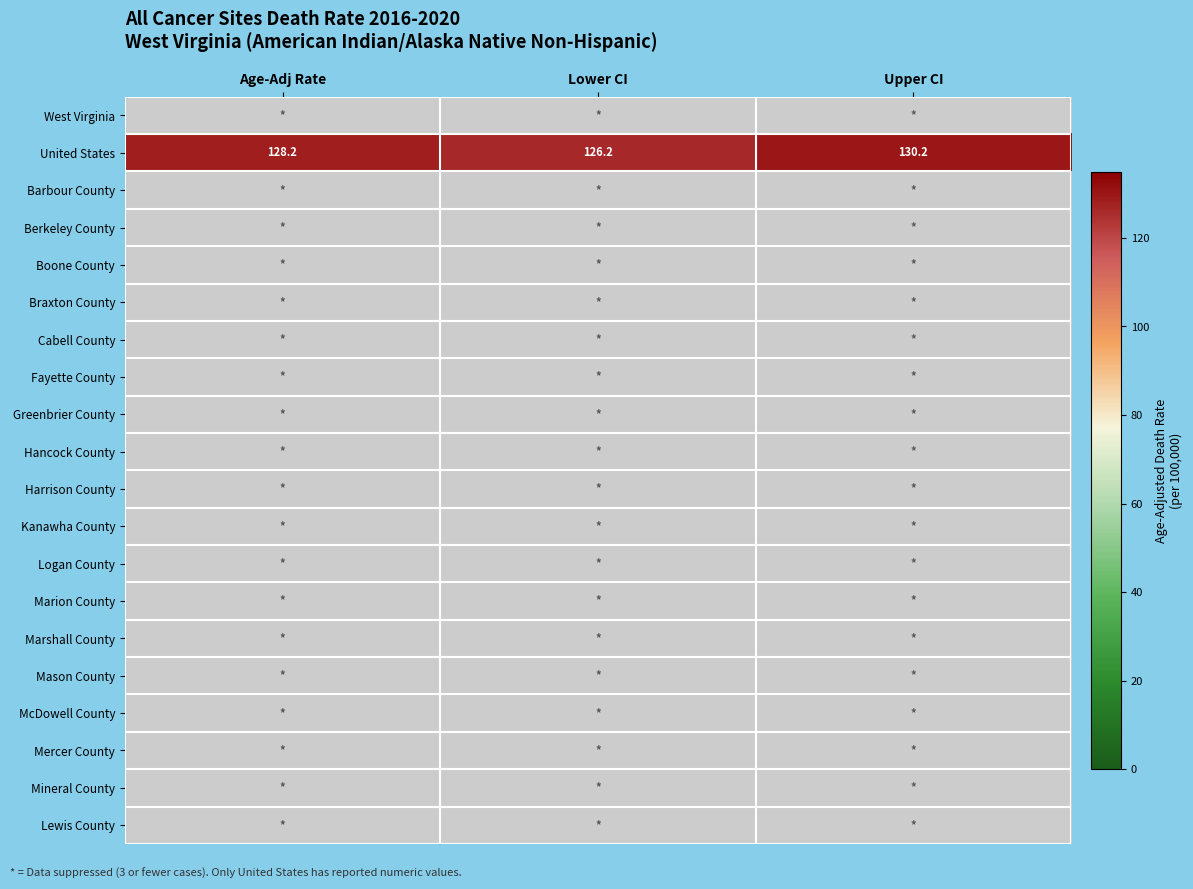

What is the greatest value displayed?

130.2